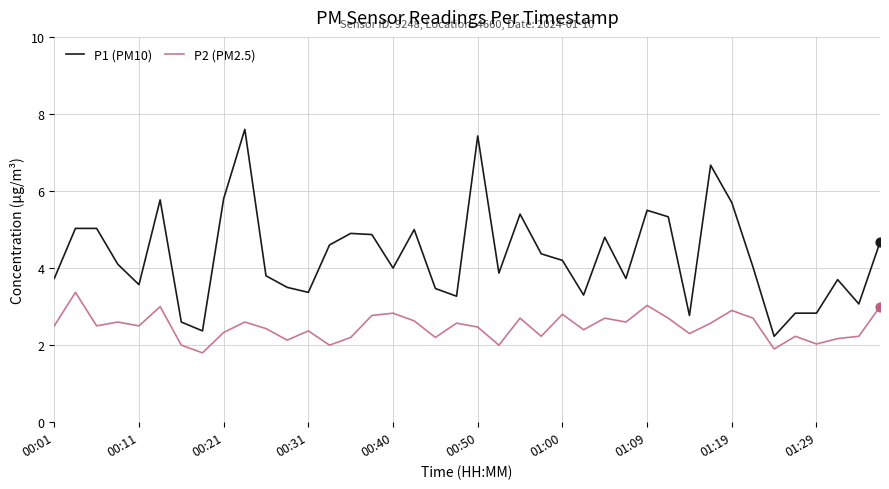

Which series has the largest total across all categories?

P1 (PM10)